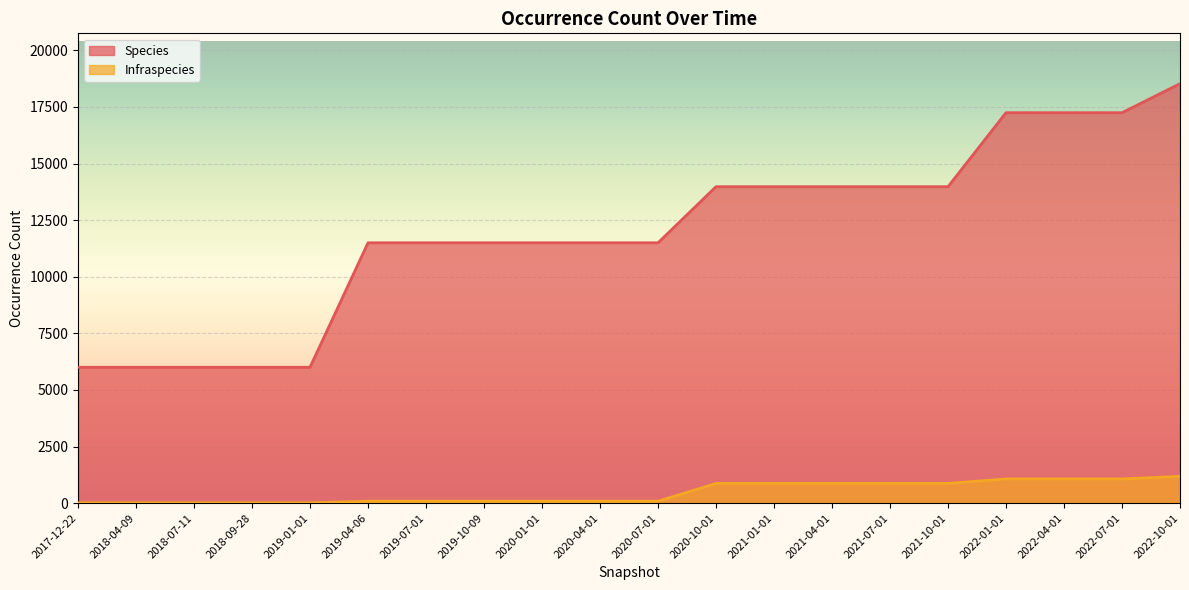

The value of Infraspecies at 2020-01-01 is 144. True or false?

False